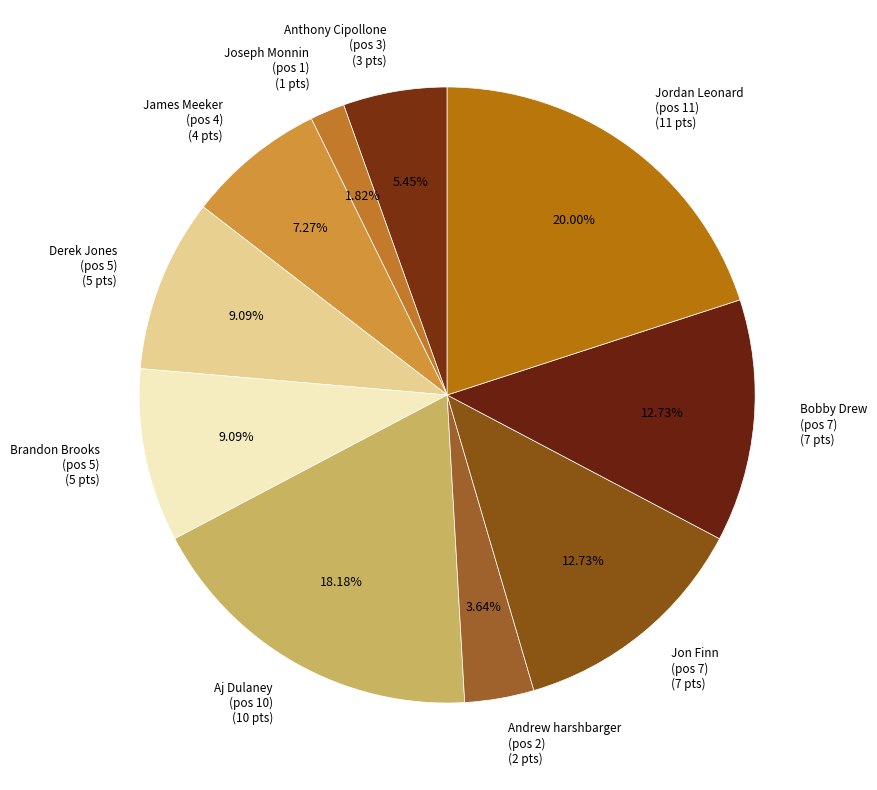

Does Brandon Brooks (pos 5) (5 pts) account for over 50% of the chart?

No